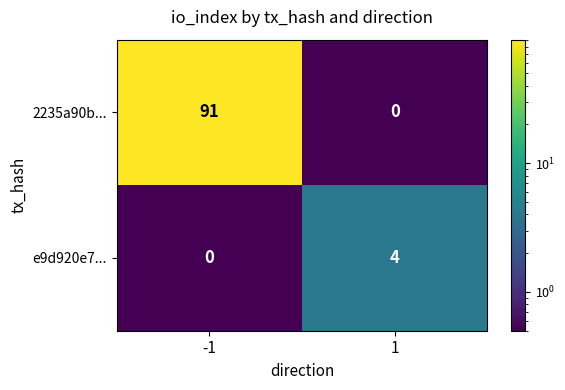

What is the greatest value displayed?

91